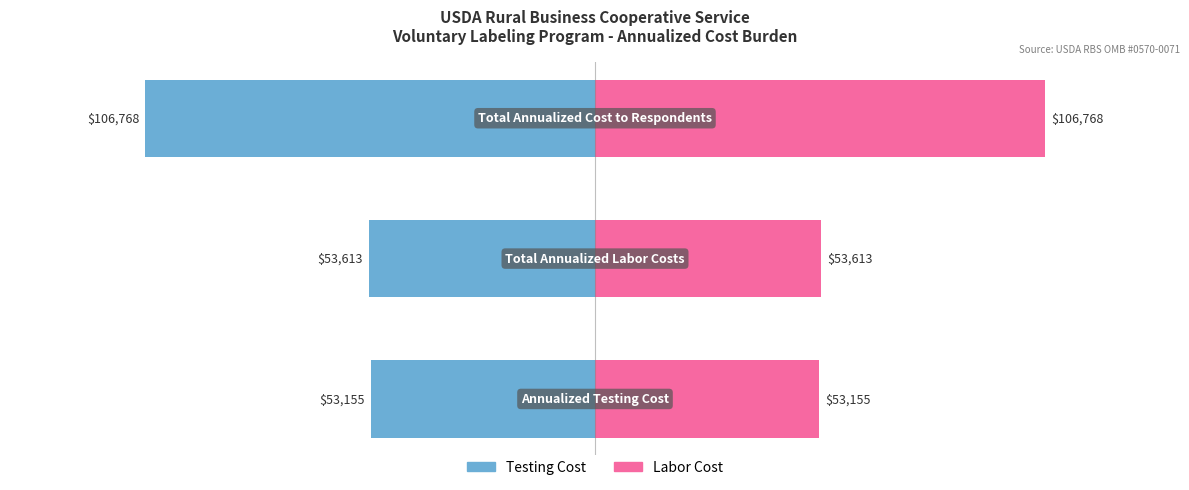

What is the difference between the highest and lowest values at 2?

213536.4